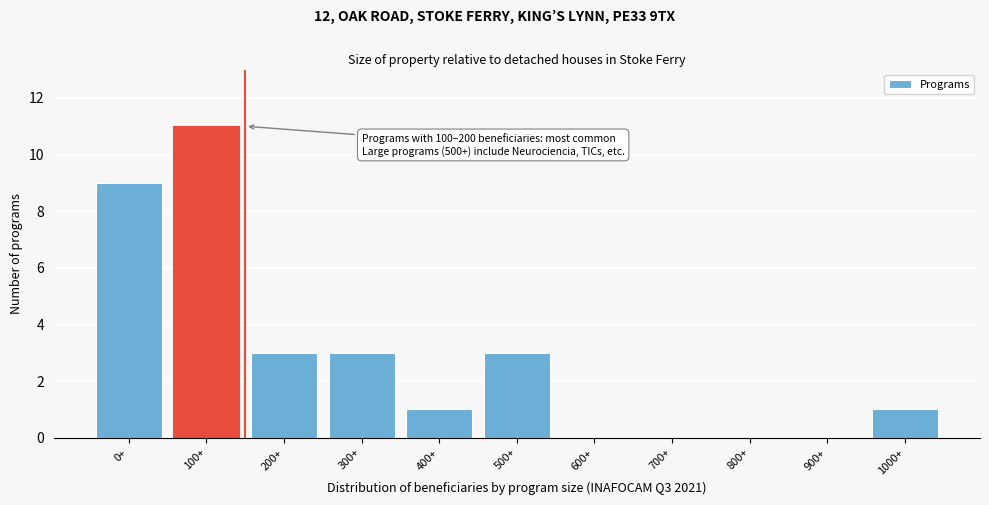

Reading left to right, transcribe all the data shown in this chart.

0+=9	100+=11	200+=3	300+=3	400+=1	500+=3	600+=0	700+=0	800+=0	900+=0	1000+=1